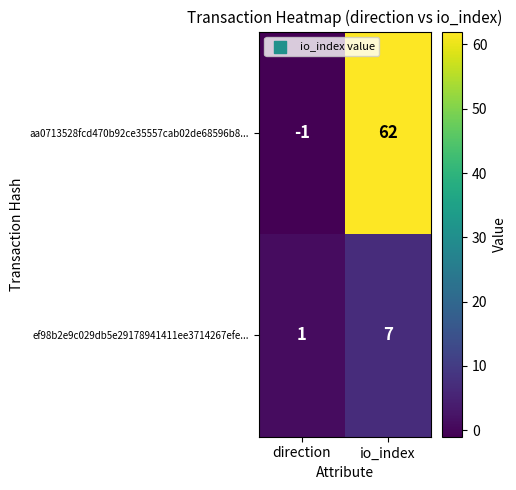

At which category is the sum across all series the highest?

io_index